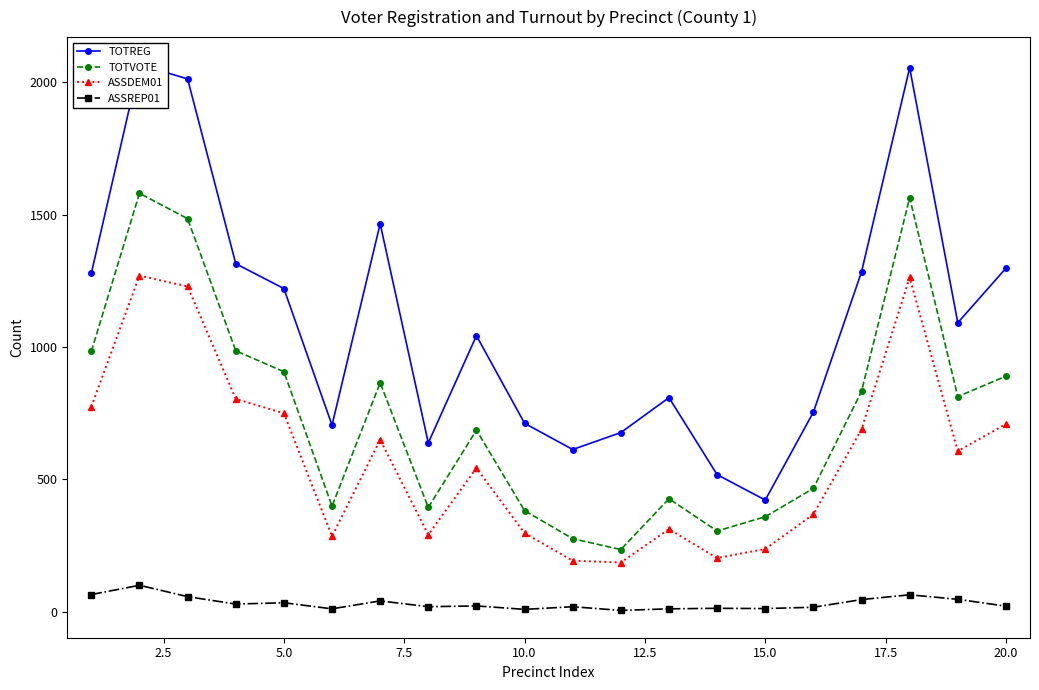

True or false: ASSDEM01 has more than 0 points higher than both neighbors.

True